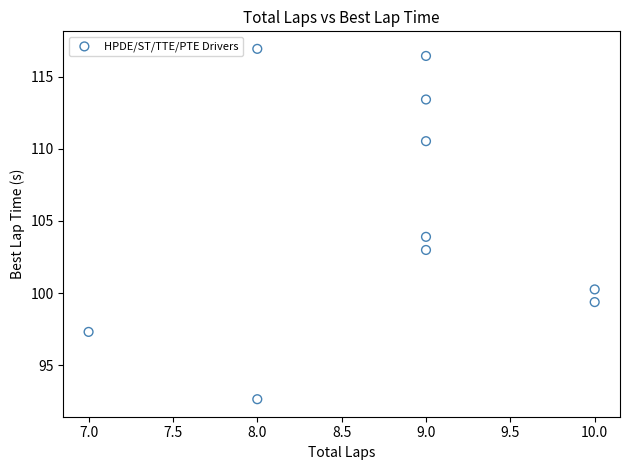

What is the range of X values (max minus min)?

3.0